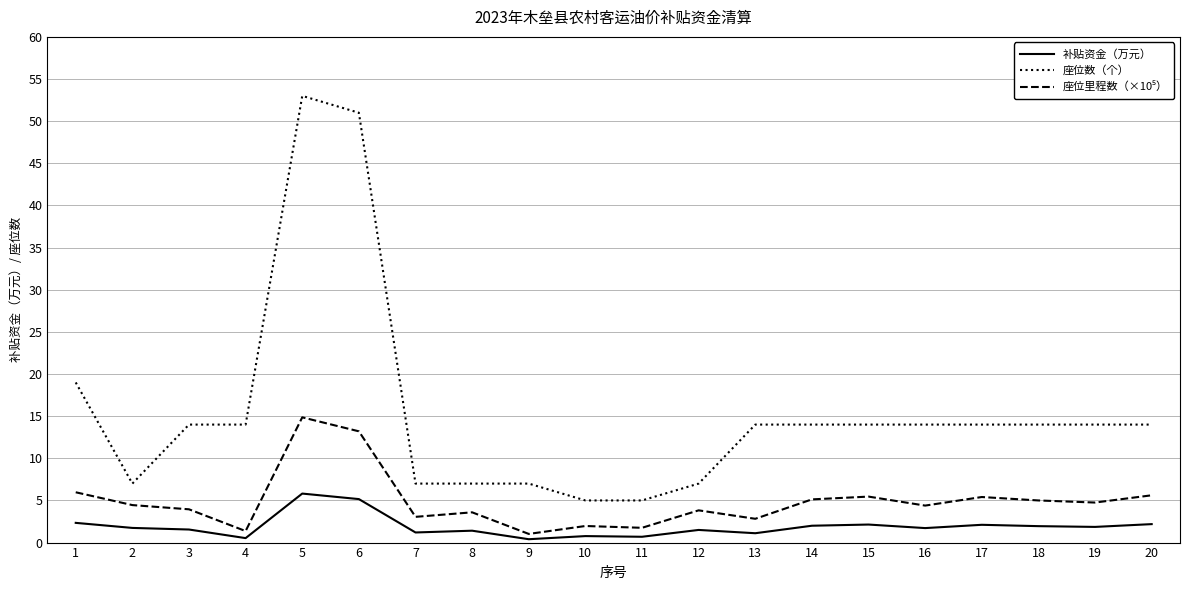

True or false: 补贴资金（万元） has more than 1 interior local peaks.

True